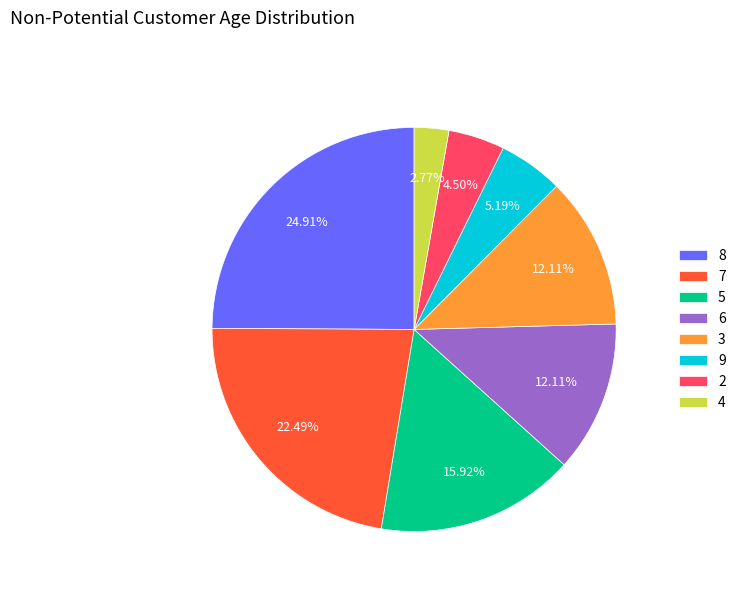

How many segments does this pie chart have?

8